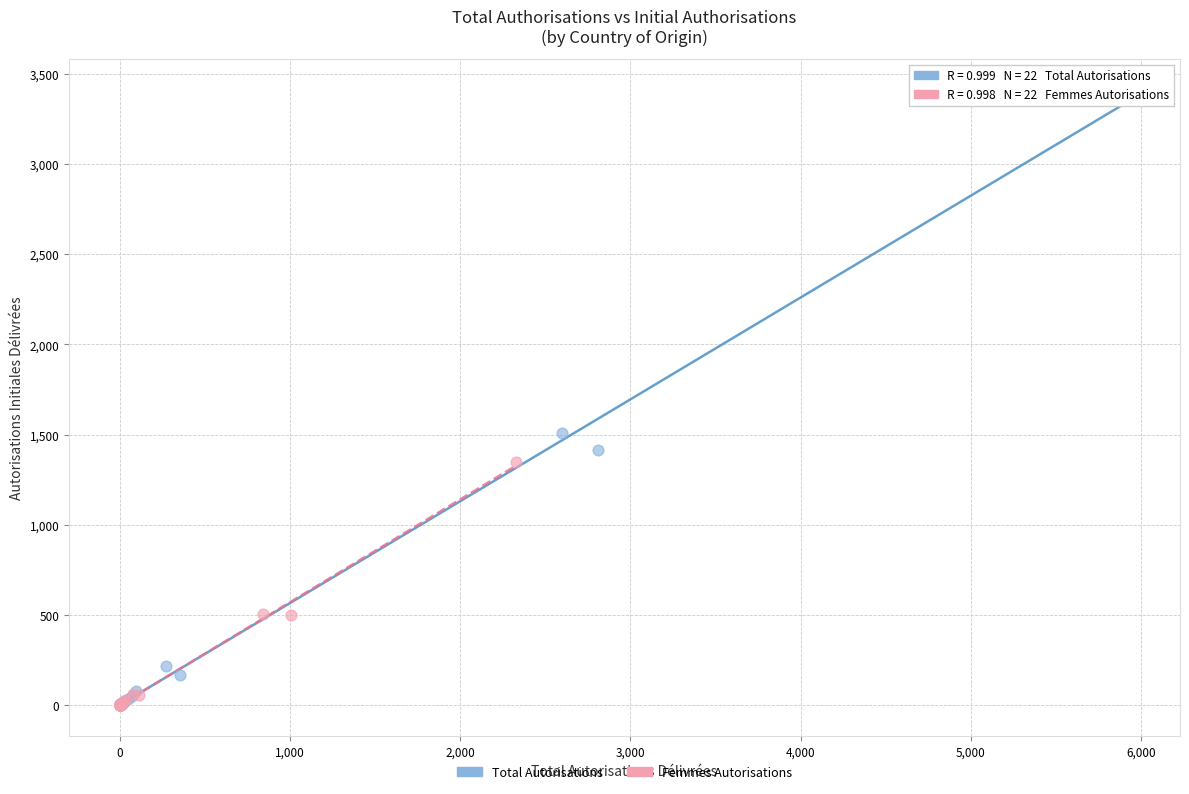

Which series contains the highest Y value?

Total Autorisations